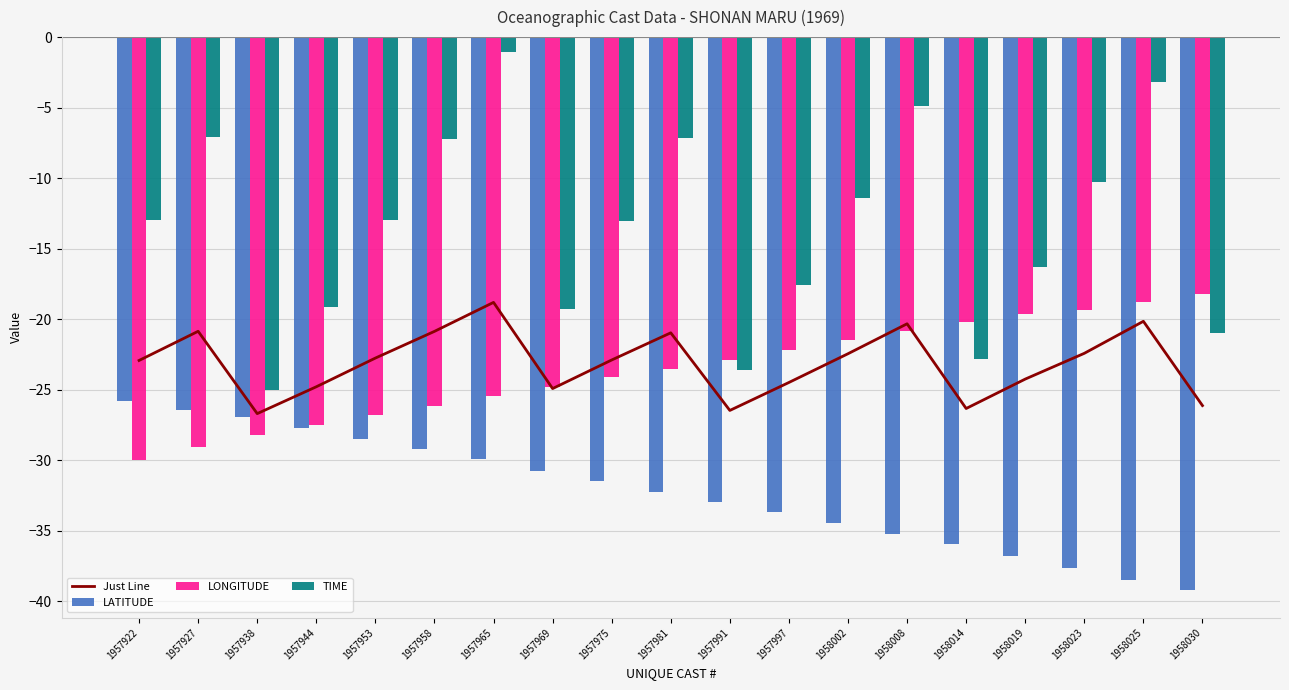

Are the bars grouped side by side (vs. stacked)?

Yes